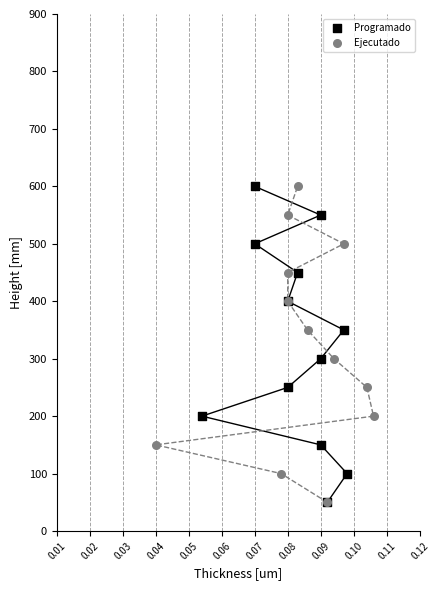

What are all the series names shown in the legend?

Programado, Ejecutado